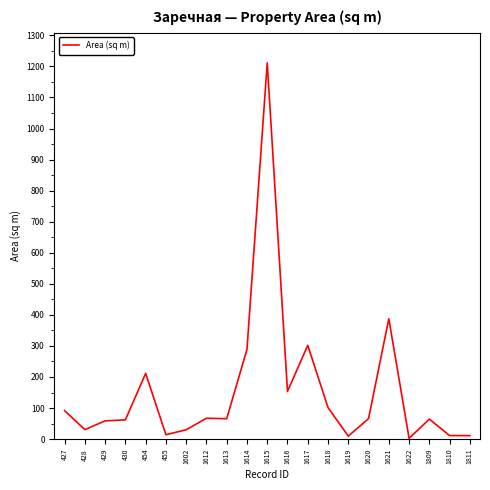

How many categories are shown in the chart?

21